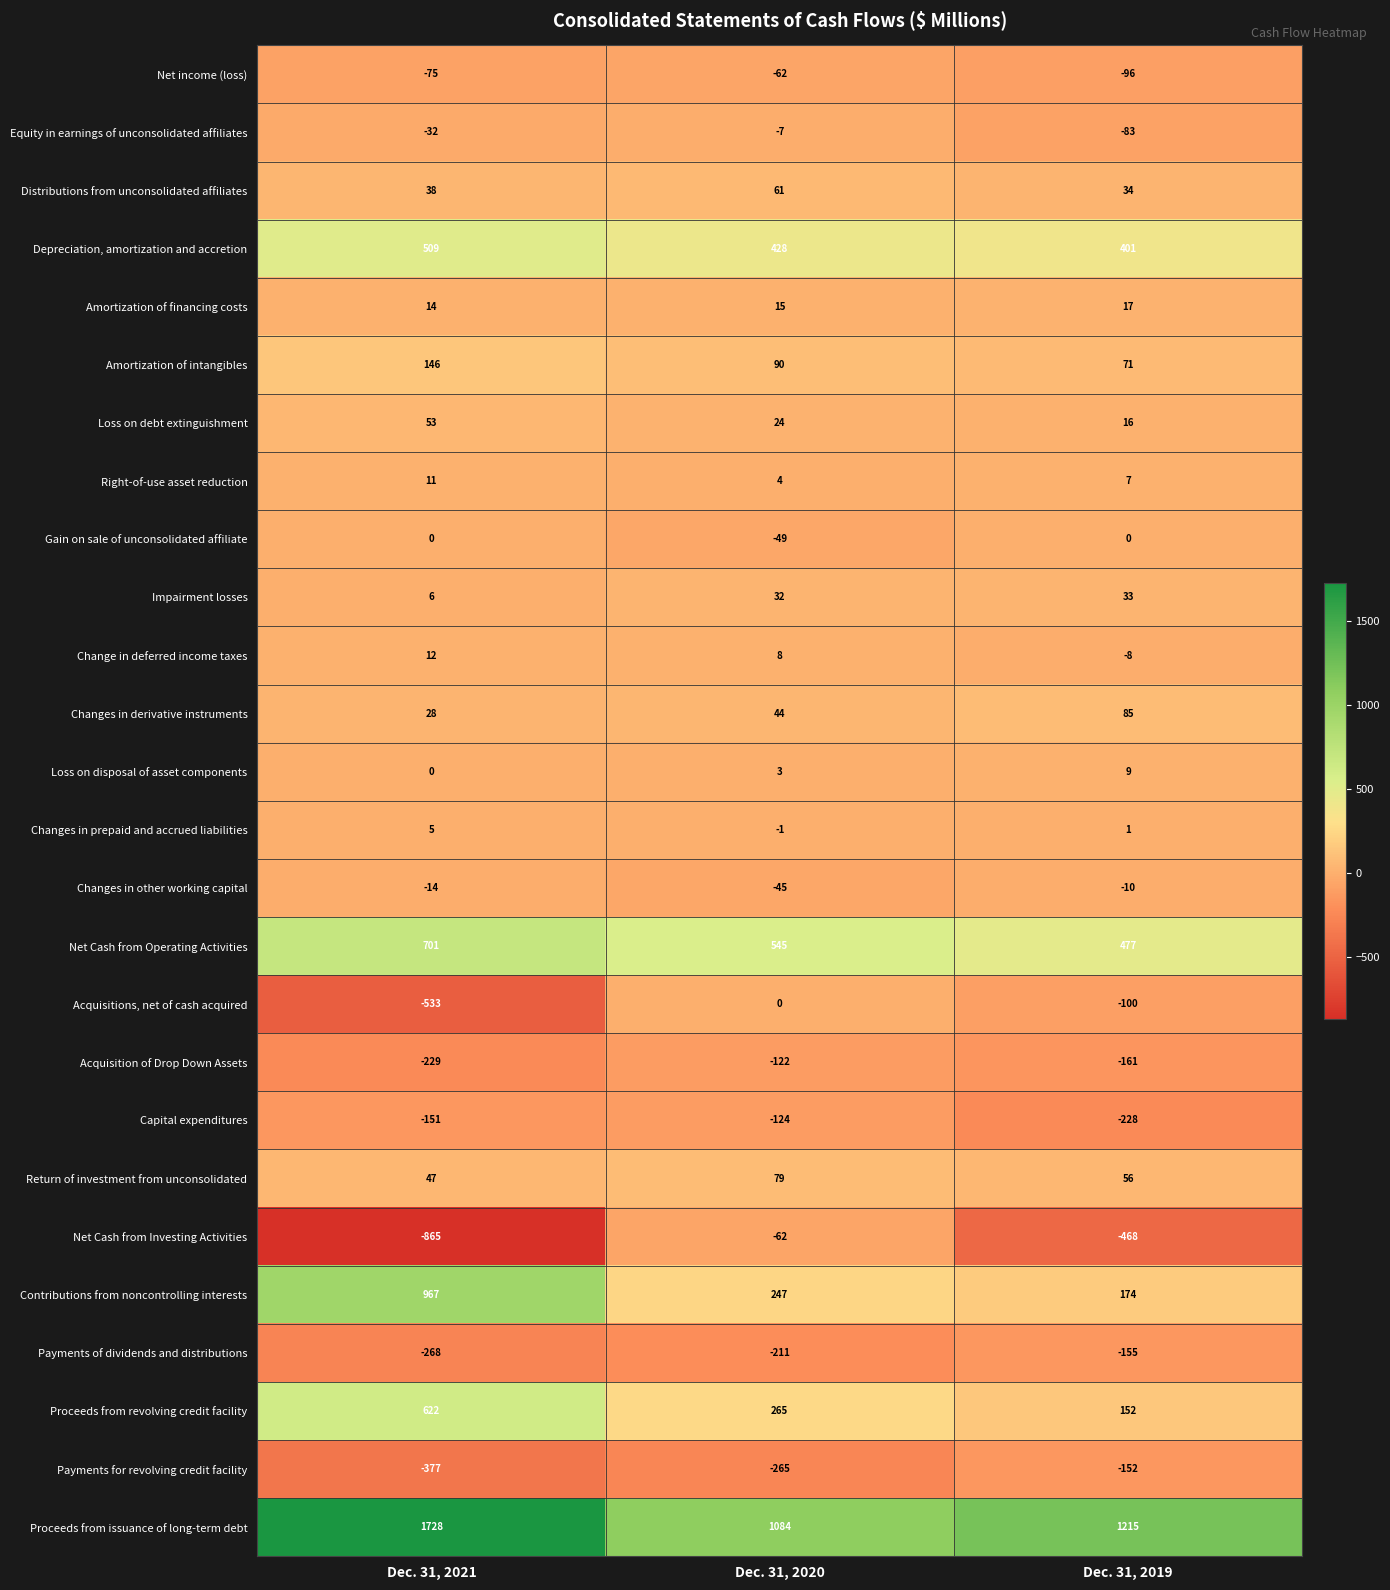

Where does the Loss on debt extinguishment series first go above 24?

Dec. 31, 2021